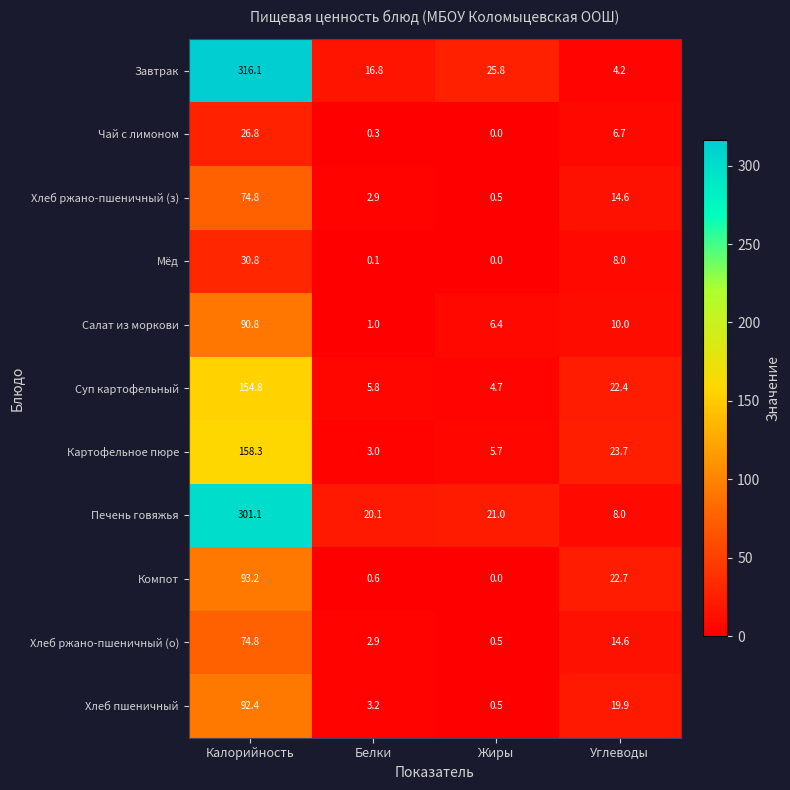

List the labels in order of Компот value, smallest first.

Жиры, Белки, Углеводы, Калорийность